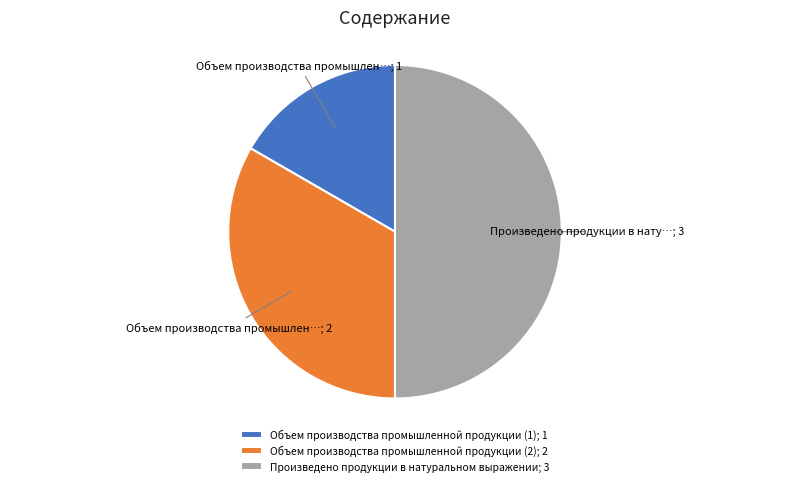

Do Объем производства промышленной продукции (1); 1 and Произведено продукции в натуральном выражении; 3 together represent more than half of the pie?

Yes